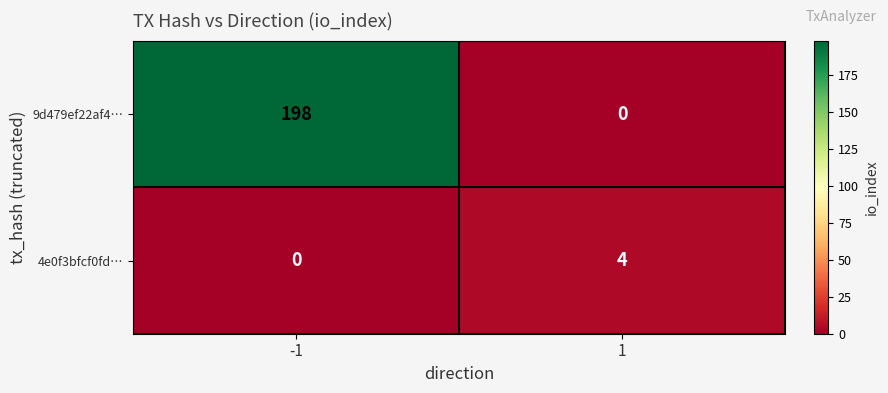

What is the spread (max minus min) of values at 1?

4